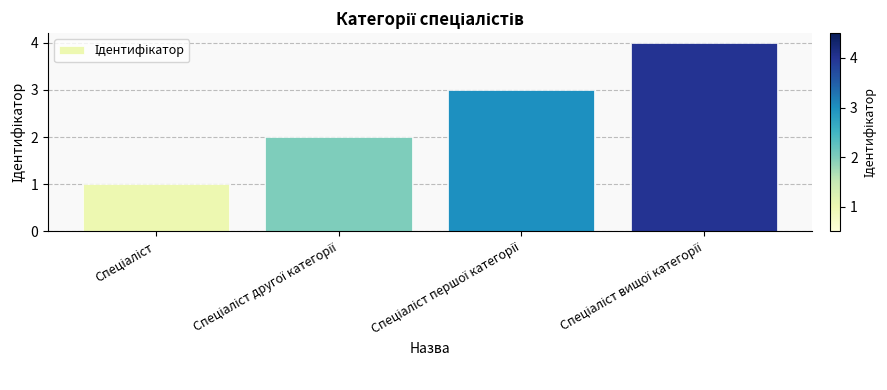

What is the greatest value displayed?

4